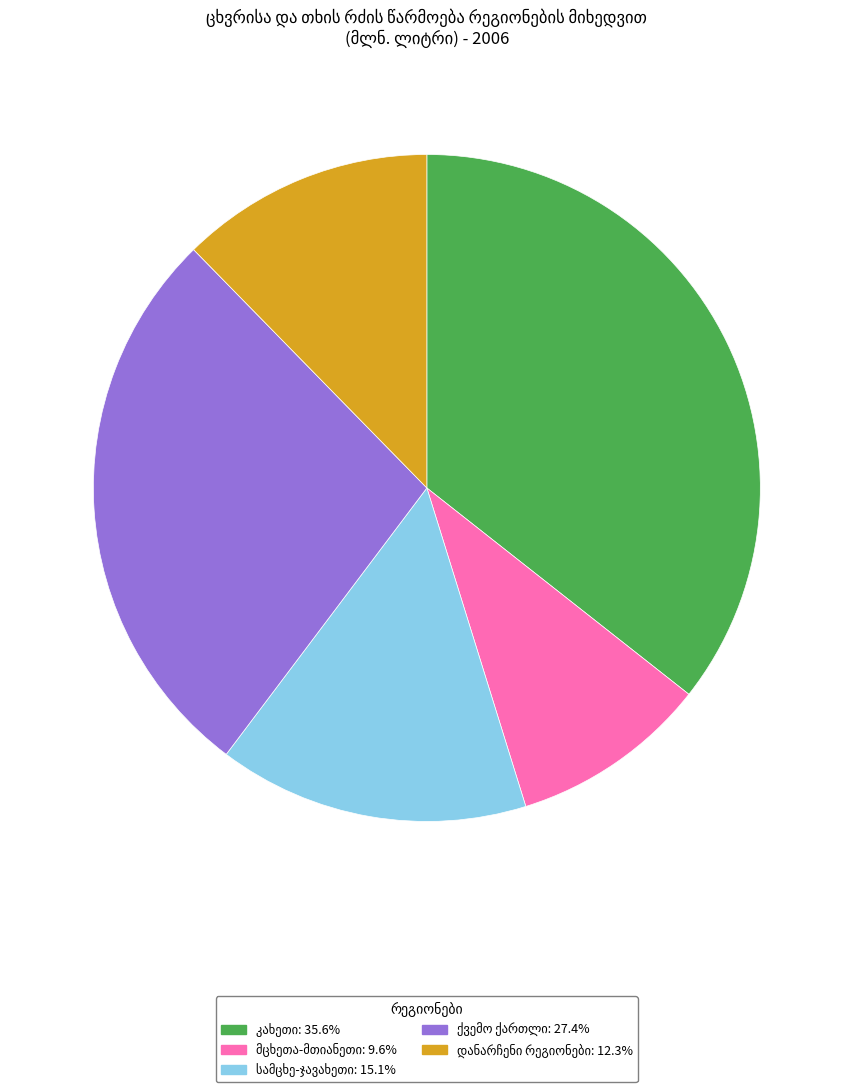

Count the number of slices in the pie.

5